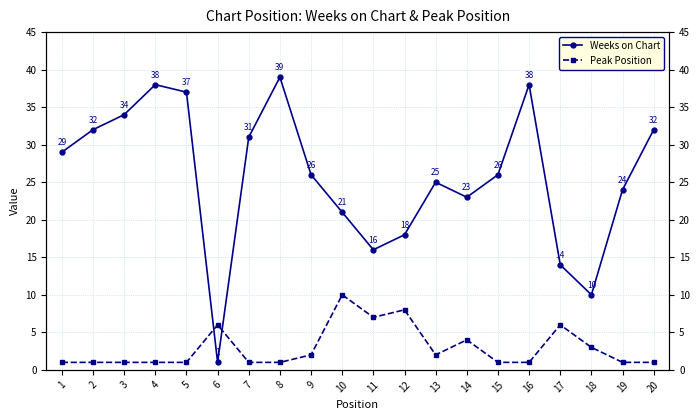

What is the difference between the highest and lowest values at 4?

37